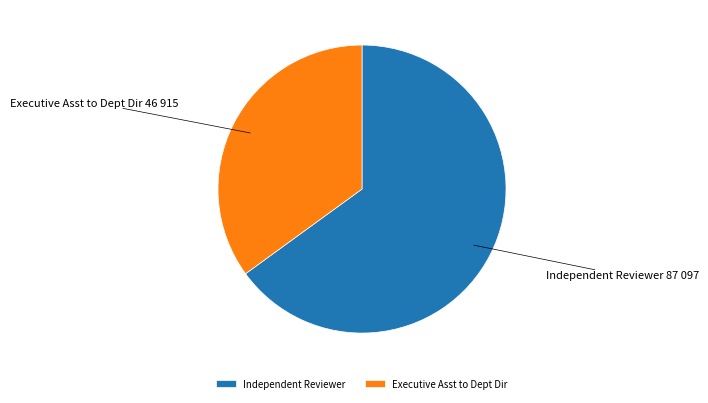

The Executive Asst to Dept Dir slice represents 35% of the pie. True or false?

True